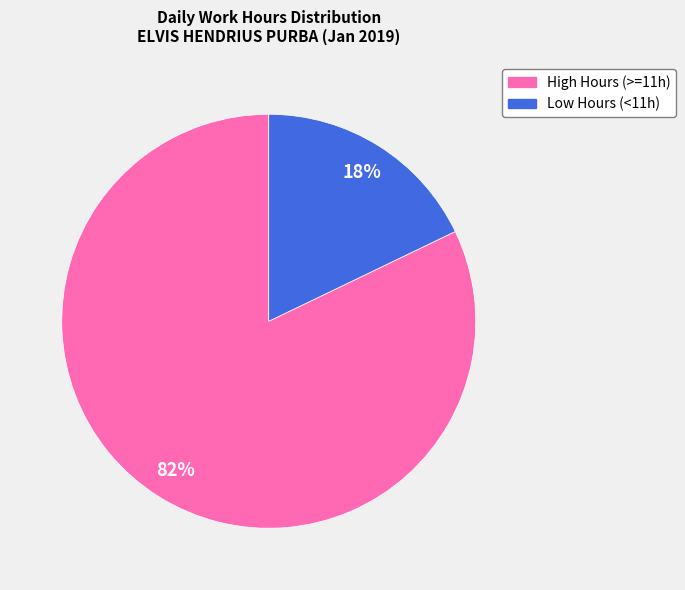

How many slices are in this pie chart?

2